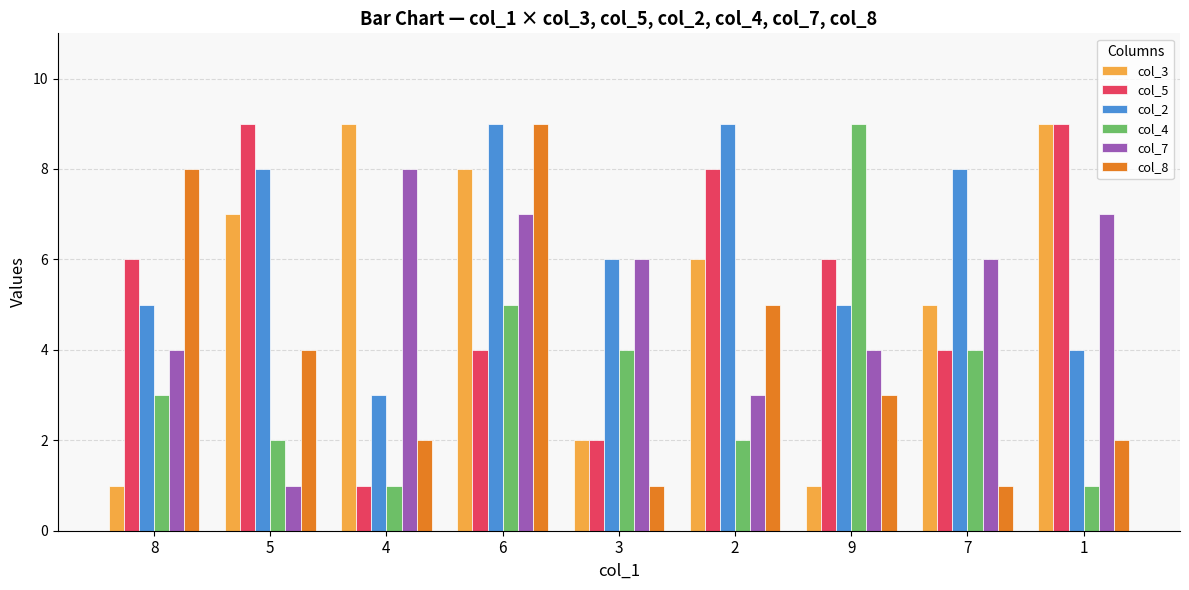

What is the minimum value for col_8?

1